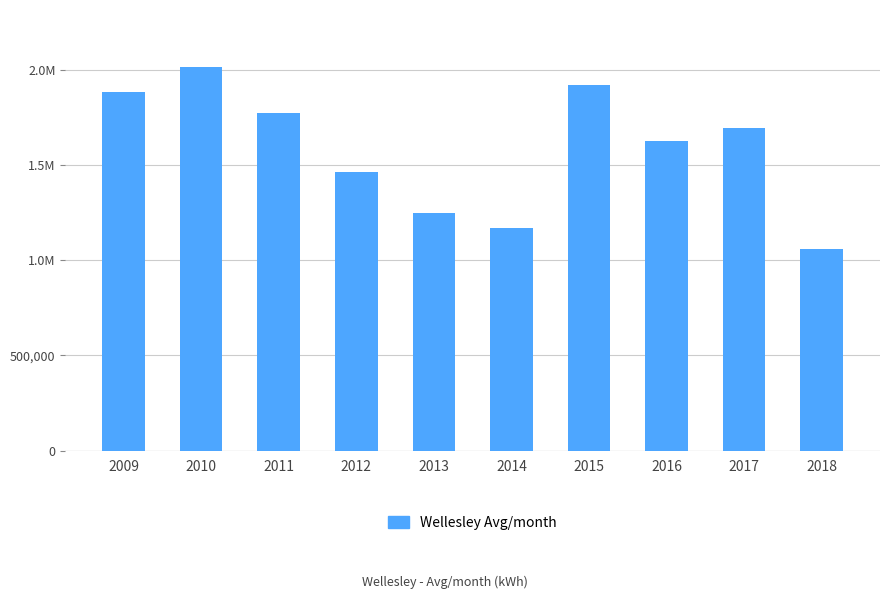

Reading left to right, transcribe all the data shown in this chart.

2009=1885203.5	2010=2015856.8	2011=1775833.0	2012=1465868.6	2013=1251818.4	2014=1169941.1	2015=1922993.1	2016=1630369.8	2017=1698651.0	2018=1060989.1